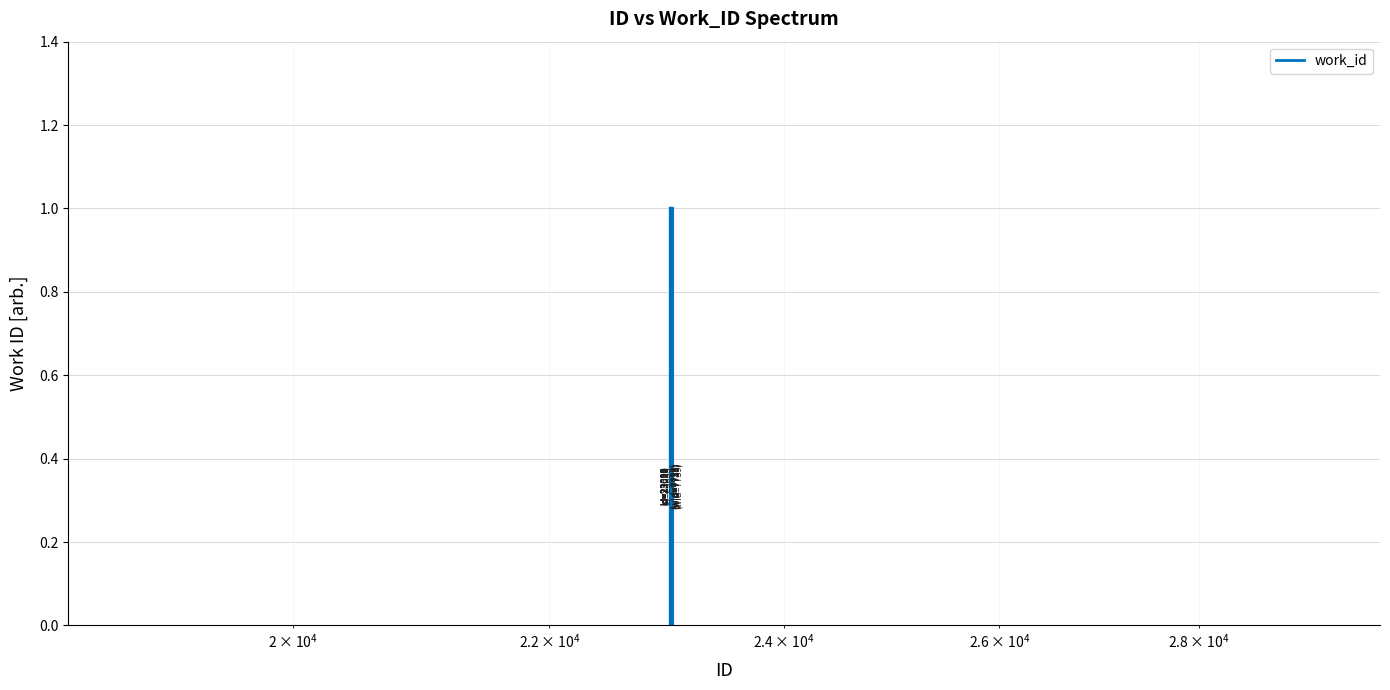

What is the difference between the maximum and minimum values?

1